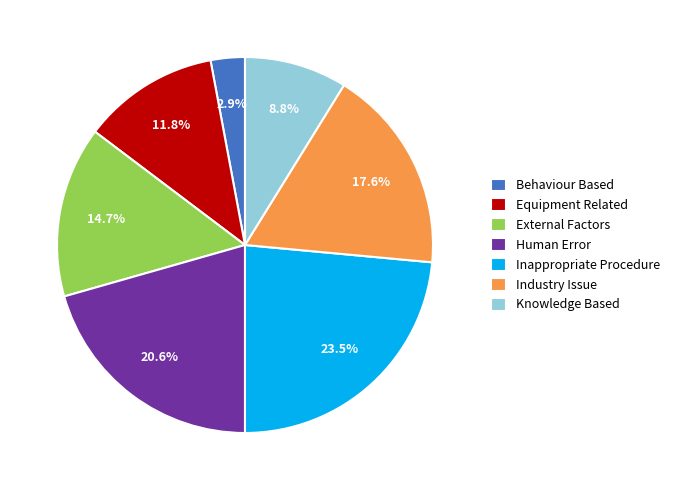

Approximately how many times larger is the value at External Factors compared to Industry Issue?

0.8